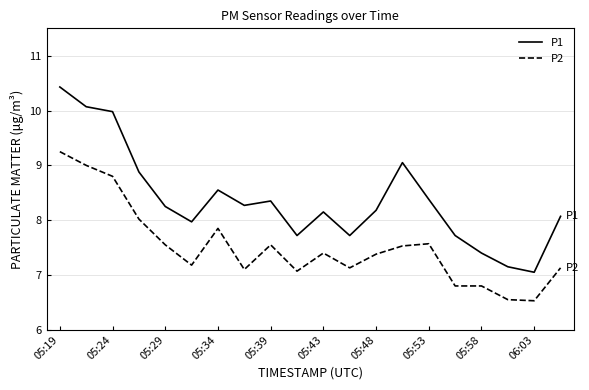

What is the maximum value shown in the chart?

10.4